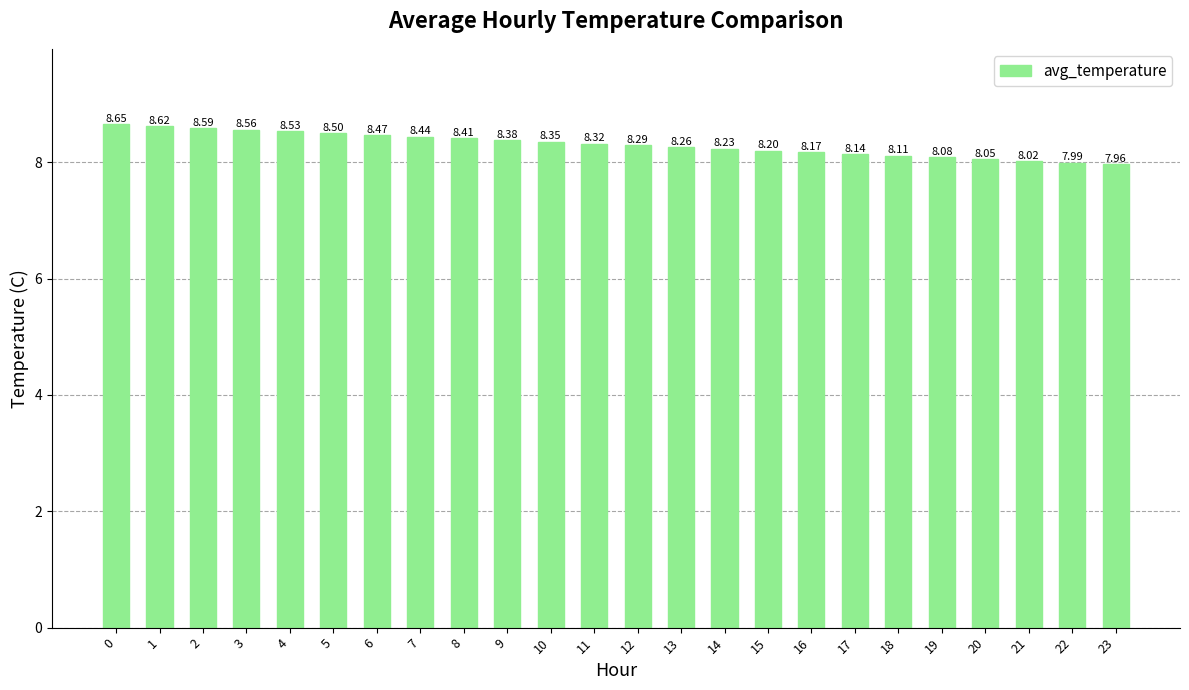

What is the difference between the second highest and minimum values?

0.7